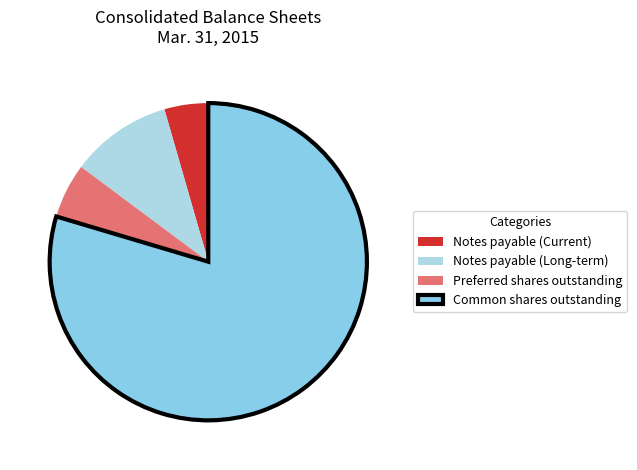

Is the sum of Common shares outstanding and Preferred shares outstanding greater than half?

Yes